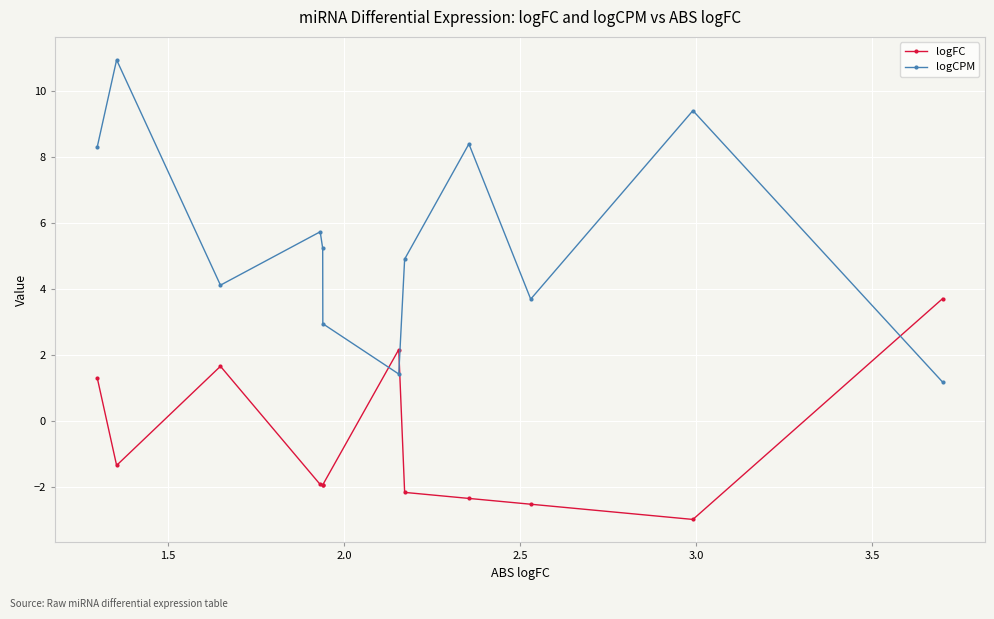

How many lines are shown in the chart?

2